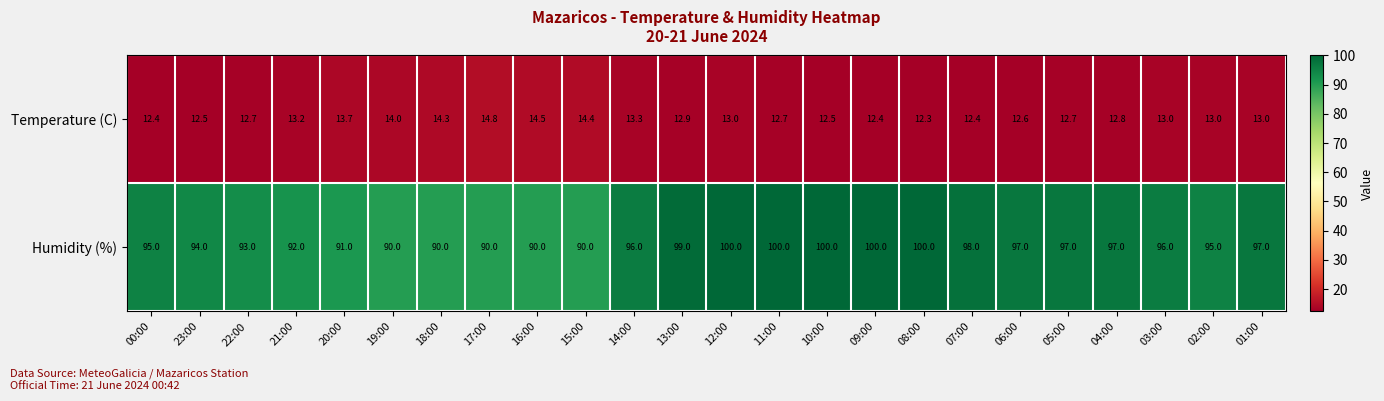

What value does the Humidity (%) series have at 16:00?

90.0